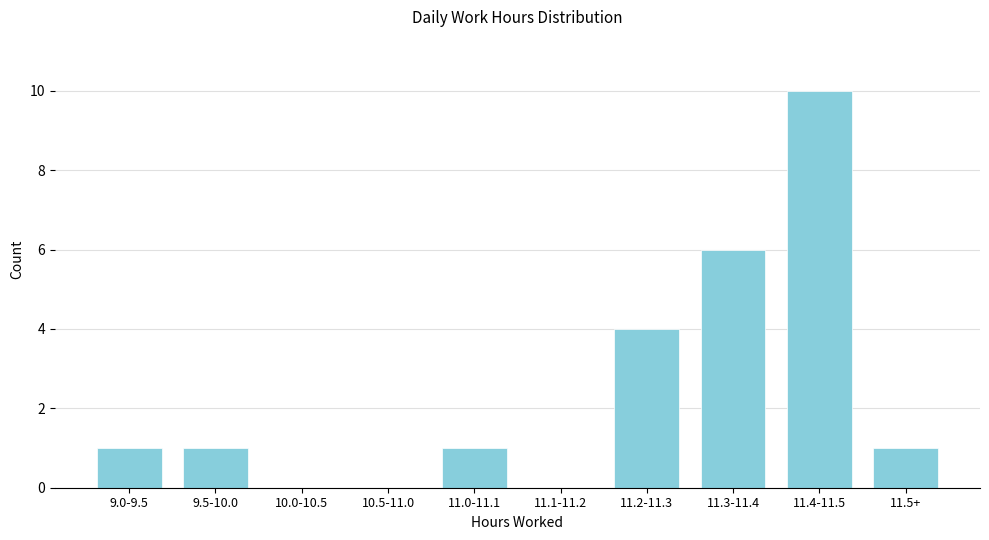

Reading left to right, extract all data points from this chart.

9.0-9.5=1	9.5-10.0=1	10.0-10.5=0	10.5-11.0=0	11.0-11.1=1	11.1-11.2=0	11.2-11.3=4	11.3-11.4=6	11.4-11.5=10	11.5+=1